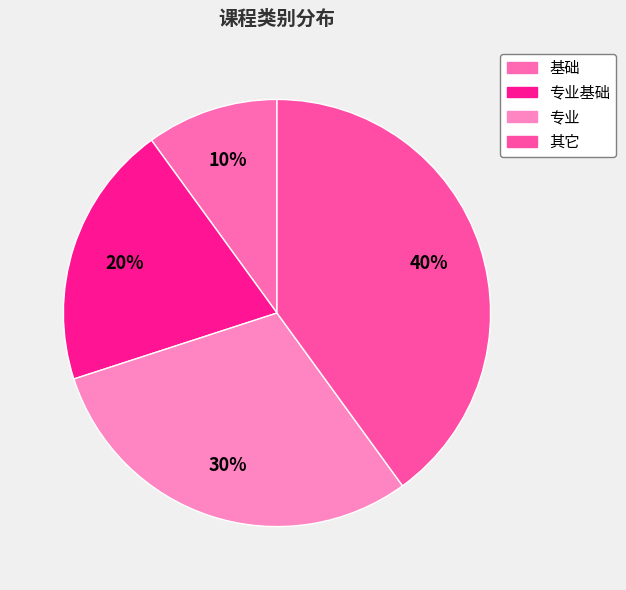

How many slices are in this pie chart?

4